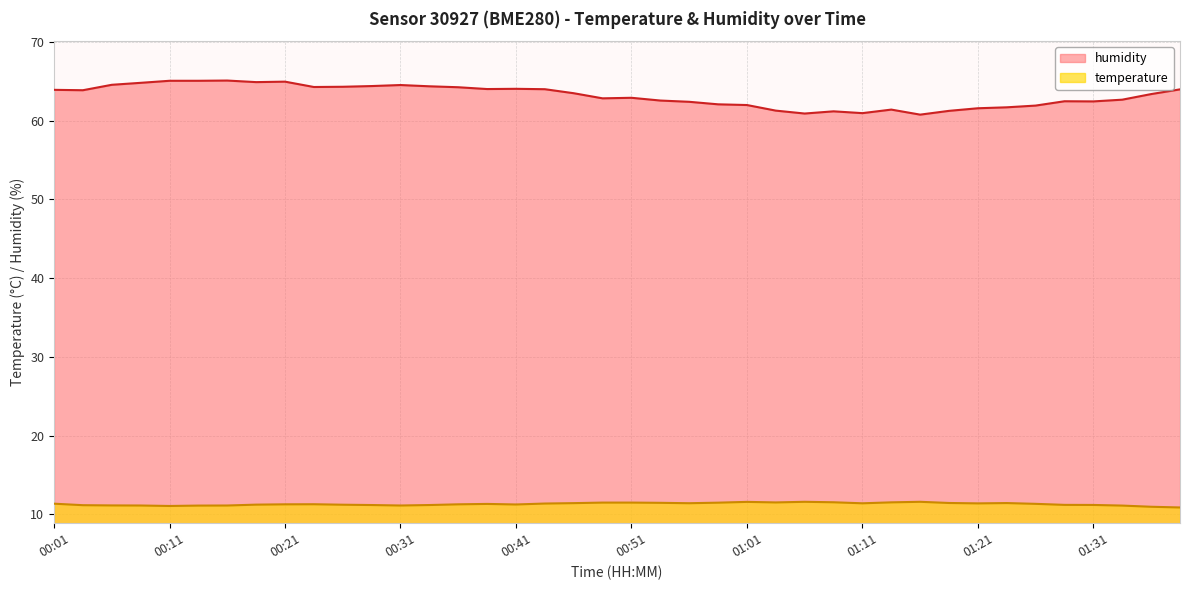

How many lines are shown in the chart?

2